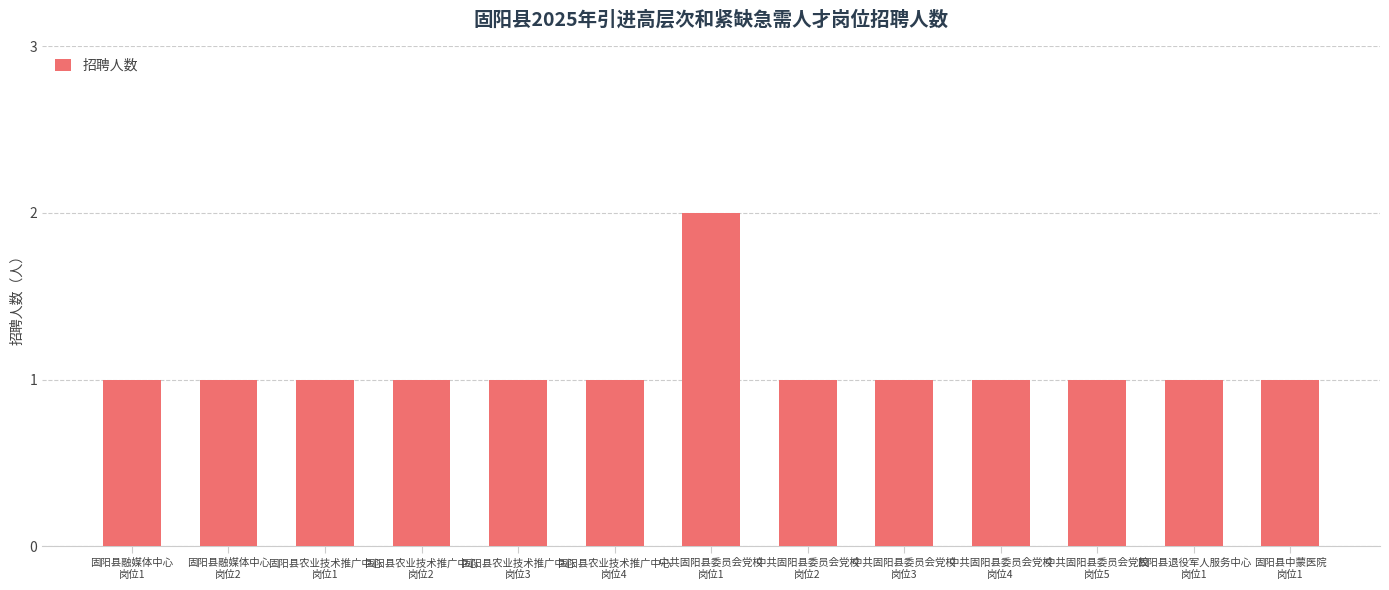

What is the sum of all values?

14